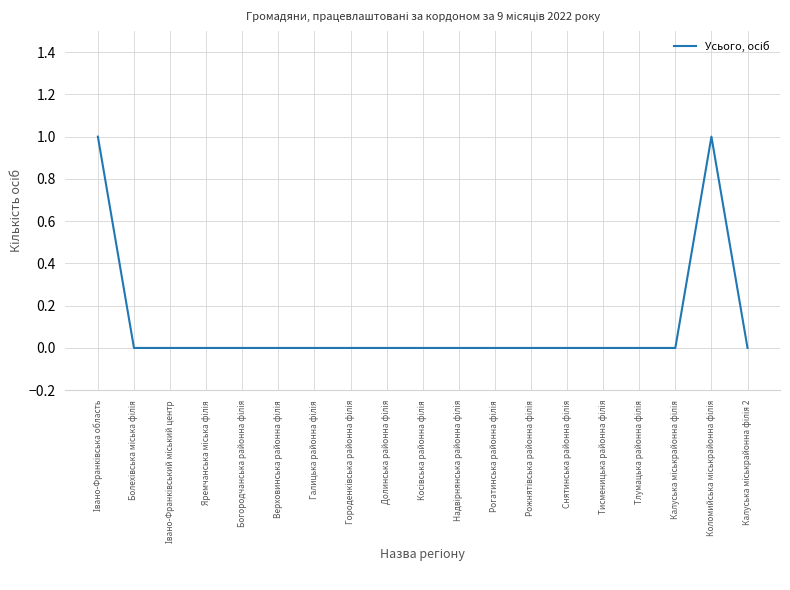

True or false: there are more than 0 points higher than both neighbors.

True